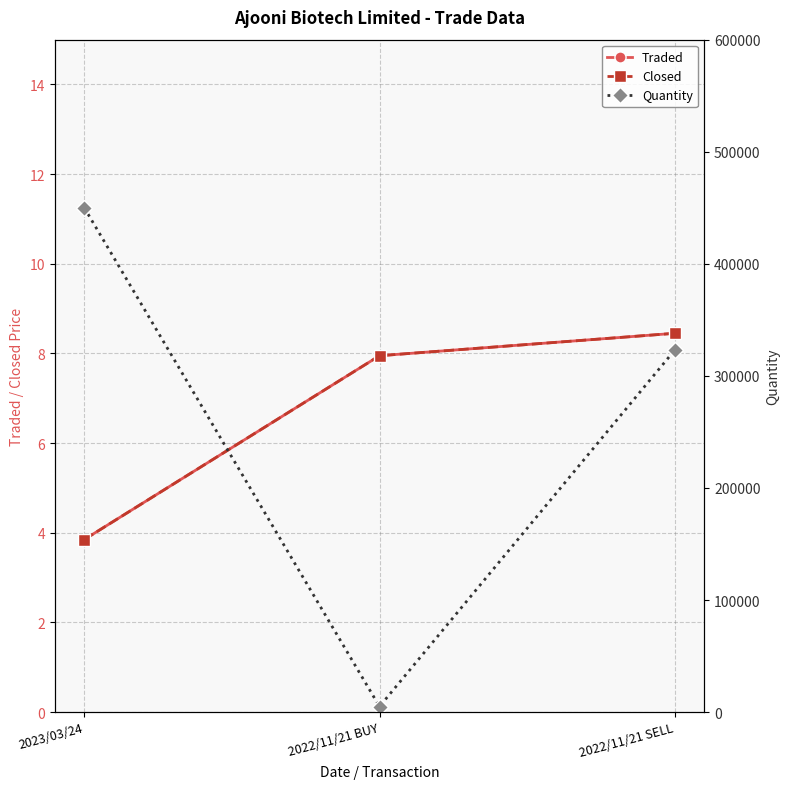

Which series changed the most between 2023/03/24 and 2022/11/21 BUY?

Quantity